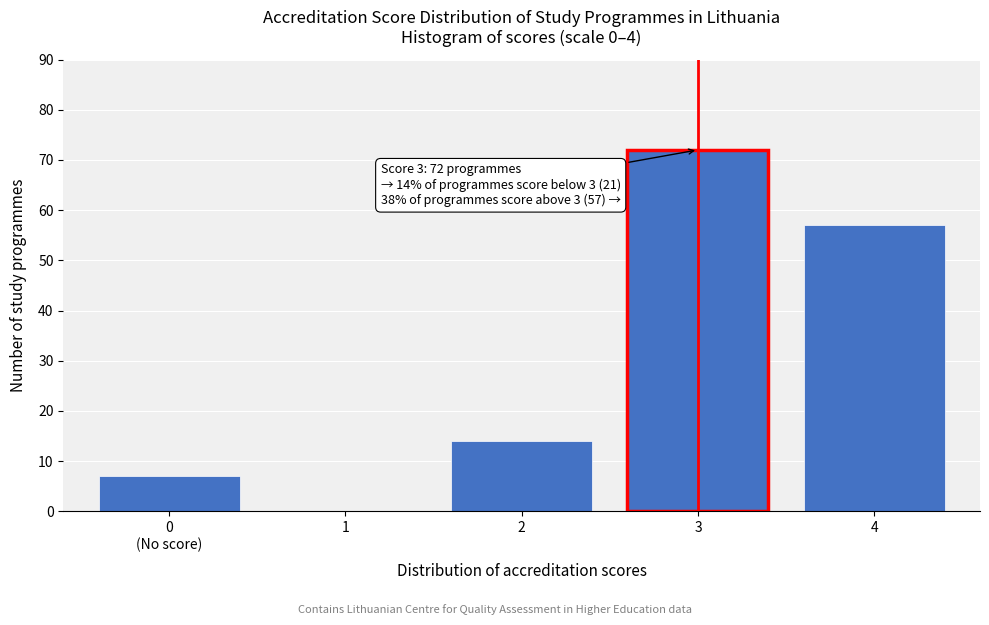

The value at 2 is 14. True or false?

True